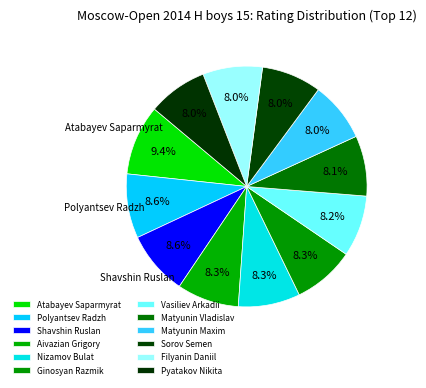

Is there a majority slice in this chart?

No